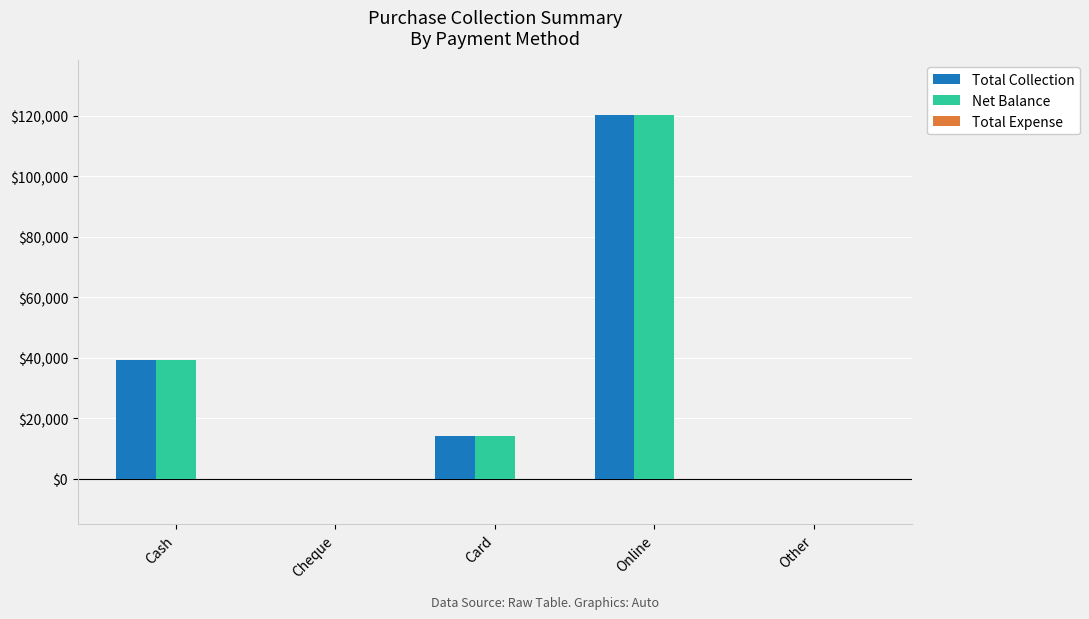

The value of Net Balance at Card is 14300. True or false?

True